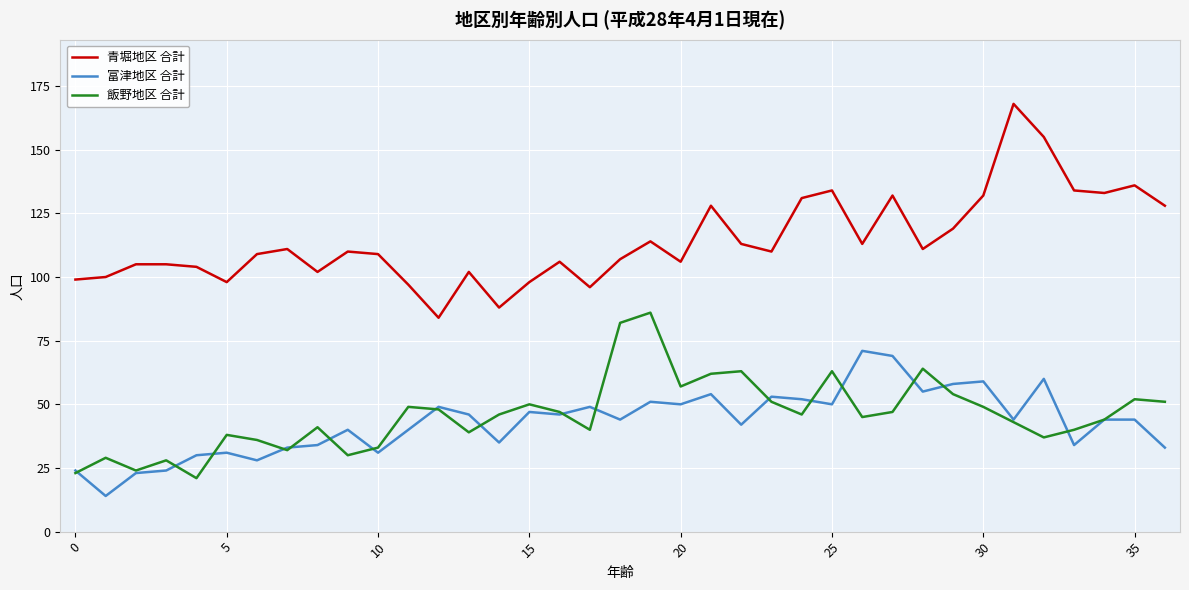

Which series has the largest range (max minus min)?

青堀地区 合計